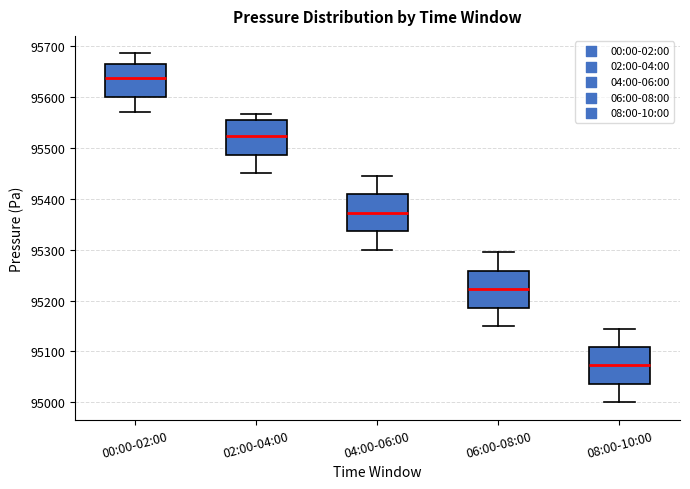

Reading left to right, read every box against the y-axis: the position of its median line, the range the box covers, and the ends of its whiskers. The values are not printed on the chart, so give them approximately, as read against the axis.

00:00-02:00: median 95640, box 95600 to 95660, whiskers 95570 to 95690
02:00-04:00: median 95520, box 95490 to 95560, whiskers 95450 to 95570
04:00-06:00: median 95370, box 95340 to 95410, whiskers 95300 to 95450
06:00-08:00: median 95220, box 95190 to 95260, whiskers 95150 to 95300
08:00-10:00: median 95070, box 95040 to 95110, whiskers 95000 to 95150